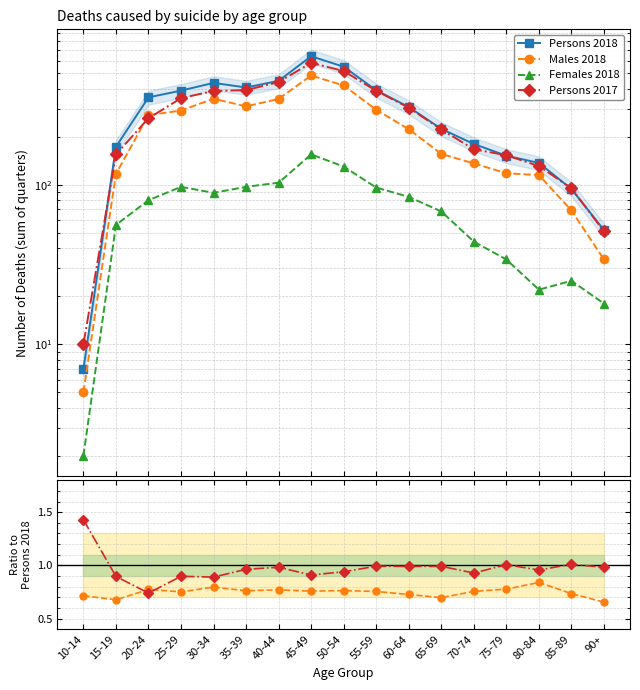

At 80-84, list the series in order from smallest to largest.

Females 2018, Males 2018, Persons 2017, Persons 2018